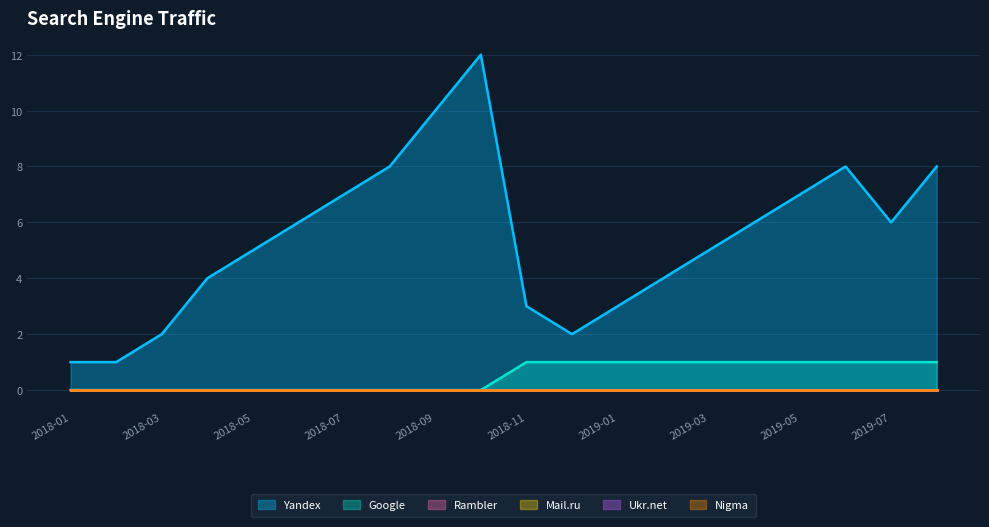

What value does the Yandex series have at 2018-03?

2